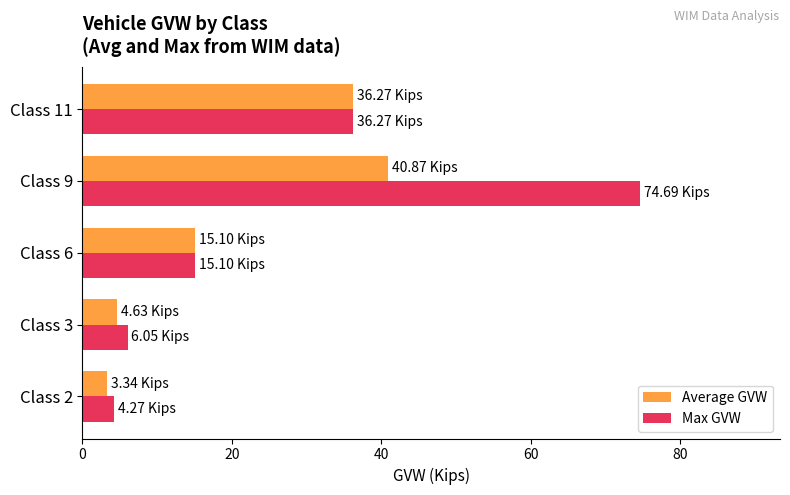

List the series in order of their overall mean, lowest first.

Average GVW, Max GVW